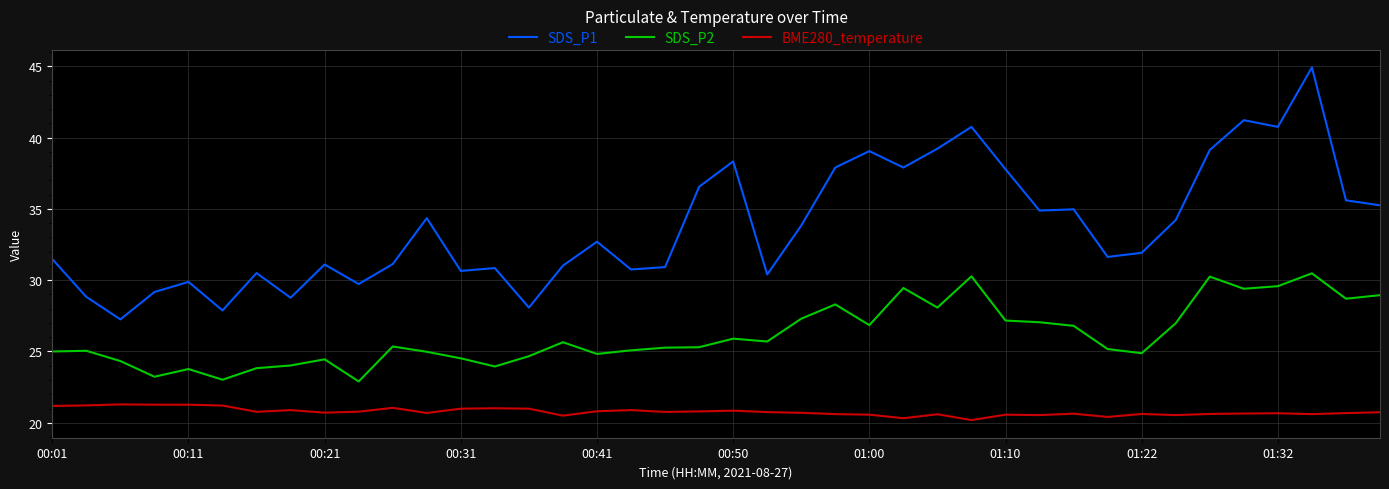

What is the smallest value displayed?

20.2